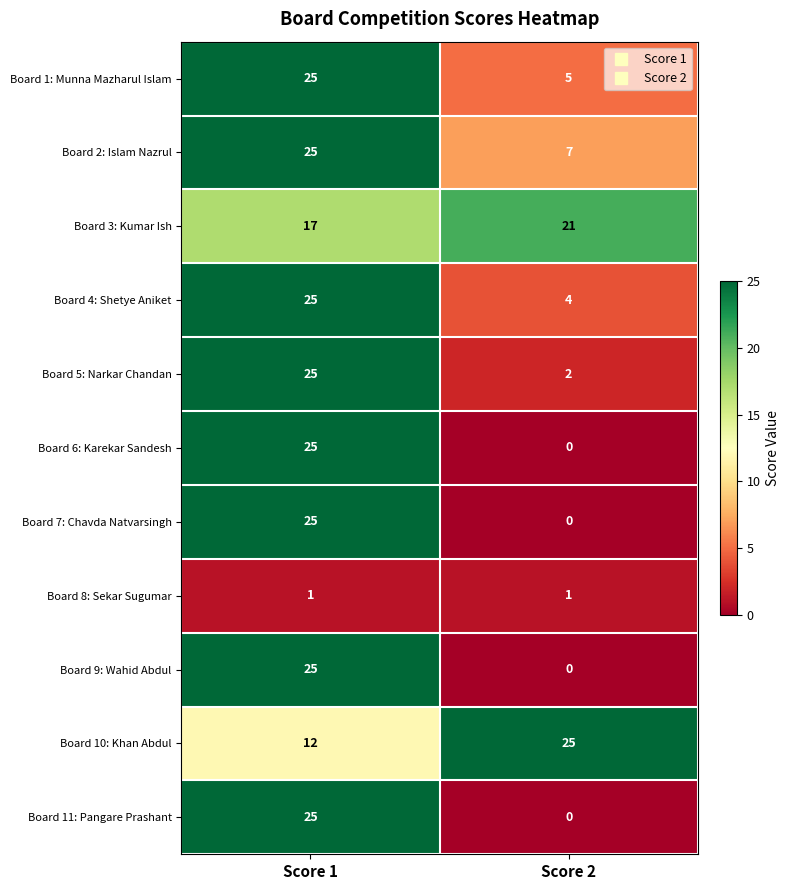

At which category does the chart reach its minimum across all series?

Score 2